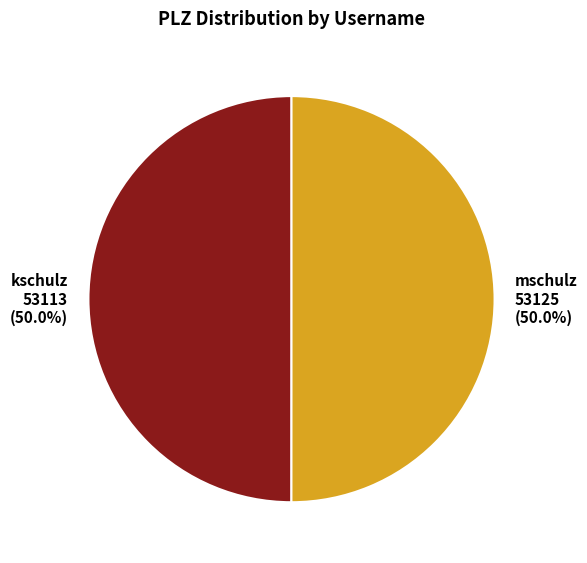

To the nearest percent, what percentage of the pie is mschulz?

50%